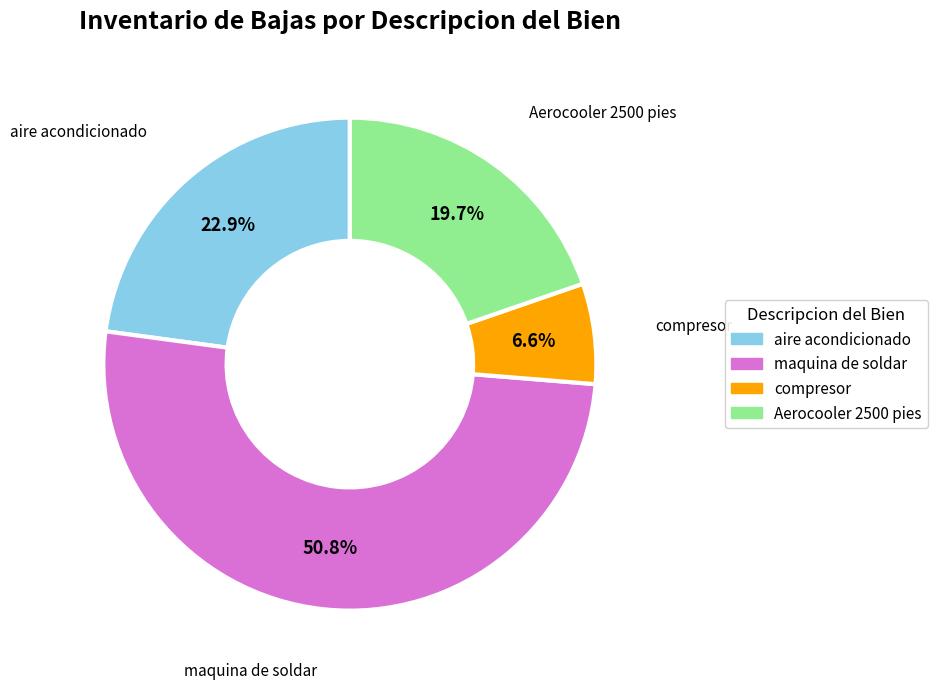

How many slices are in this pie chart?

4